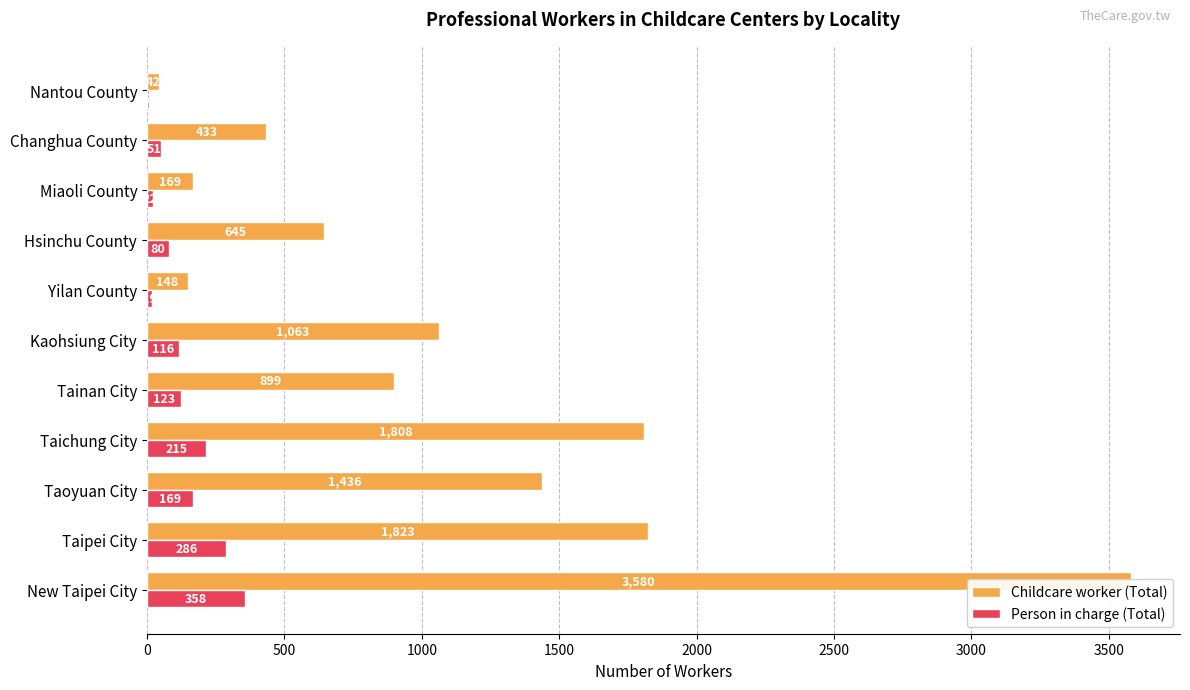

Which series has the largest range (max minus min)?

Childcare worker (Total)